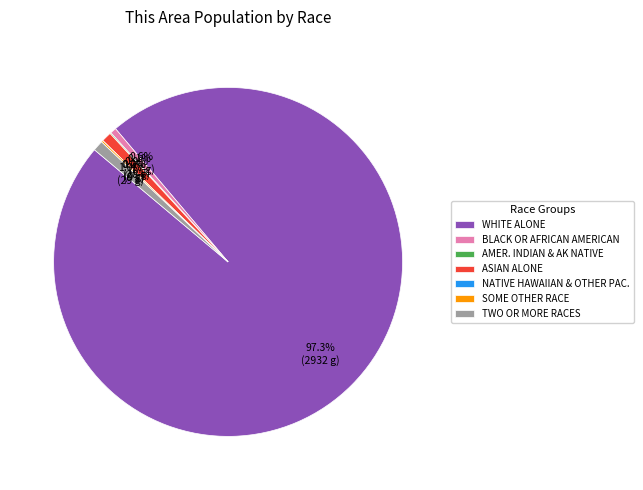

Rank the categories by value from lowest to highest.

Native Hawaiian and Other Pacific, American Indian and Alaska Native, Some Other Race alone, Black or African American alone, Asian alone, Two or More Races, White alone